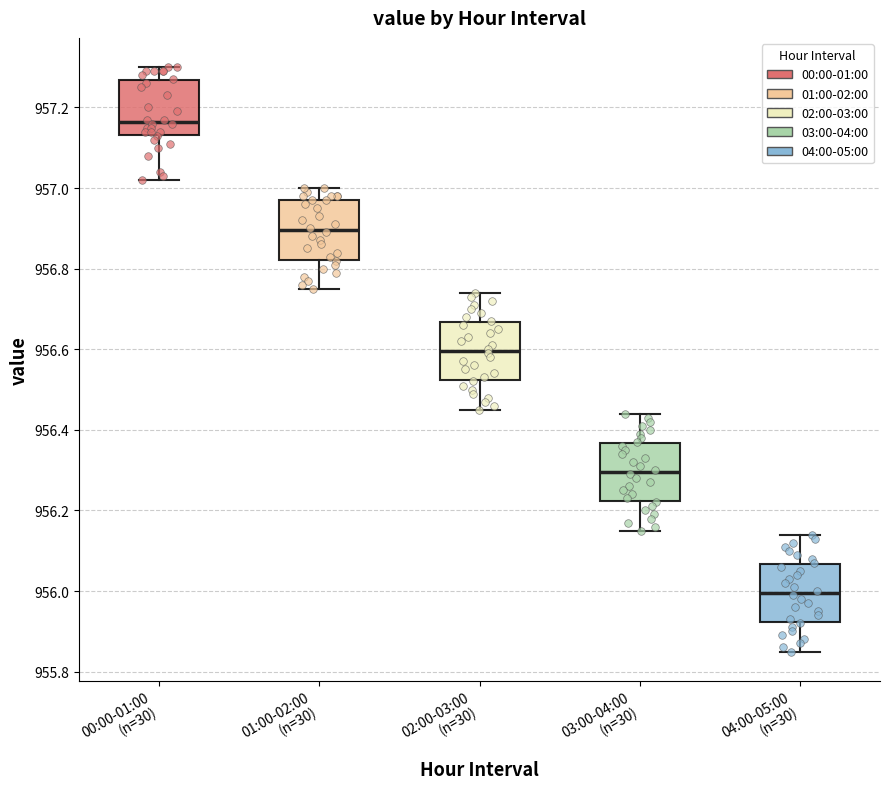

Reading left to right, read every box against the y-axis: the position of its median line, the range the box covers, and the ends of its whiskers. The values are not printed on the chart, so give them approximately, as read against the axis.

00:00-01:00 (n=30): median 957.16, box 957.14 to 957.26, whiskers 957.02 to 957.30
01:00-02:00 (n=30): median 956.90, box 956.82 to 956.98, whiskers 956.76 to 957.00
02:00-03:00 (n=30): median 956.60, box 956.52 to 956.66, whiskers 956.46 to 956.74
03:00-04:00 (n=30): median 956.30, box 956.22 to 956.36, whiskers 956.16 to 956.44
04:00-05:00 (n=30): median 956.00, box 955.92 to 956.06, whiskers 955.86 to 956.14